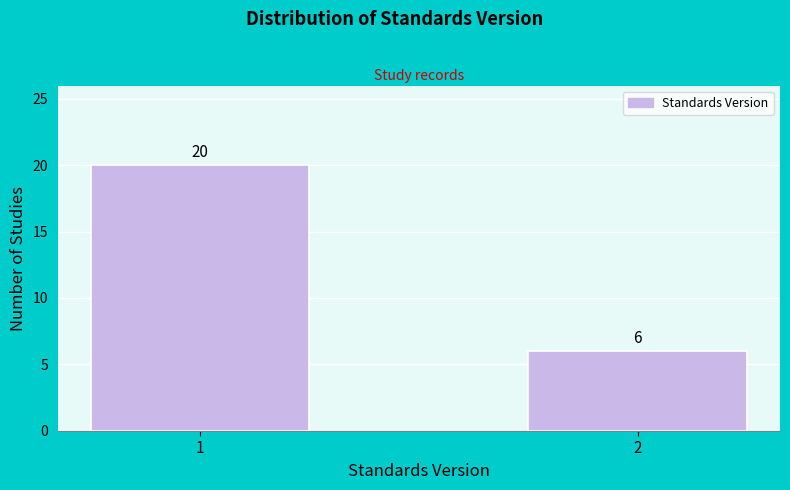

Reading right to left, extract all data points from this chart.

6	20